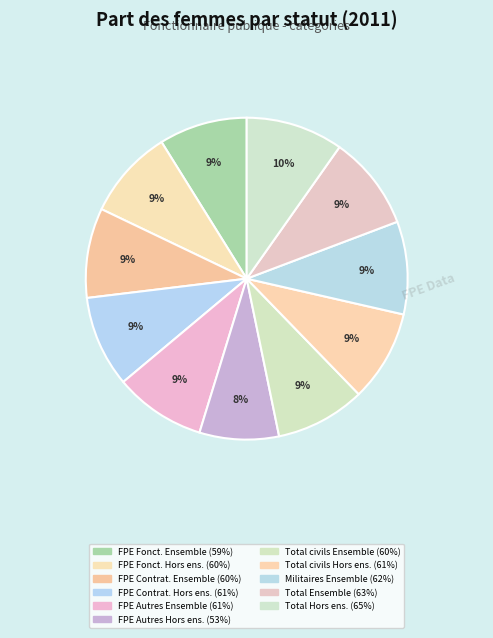

How many slices are in this pie chart?

11